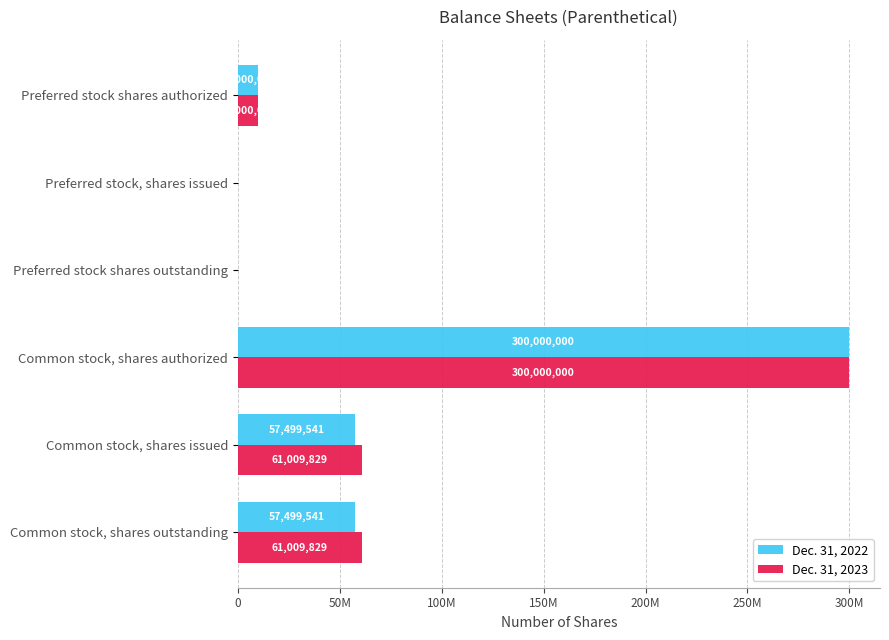

At which label does Dec. 31, 2022 reach its peak?

Common stock, shares authorized